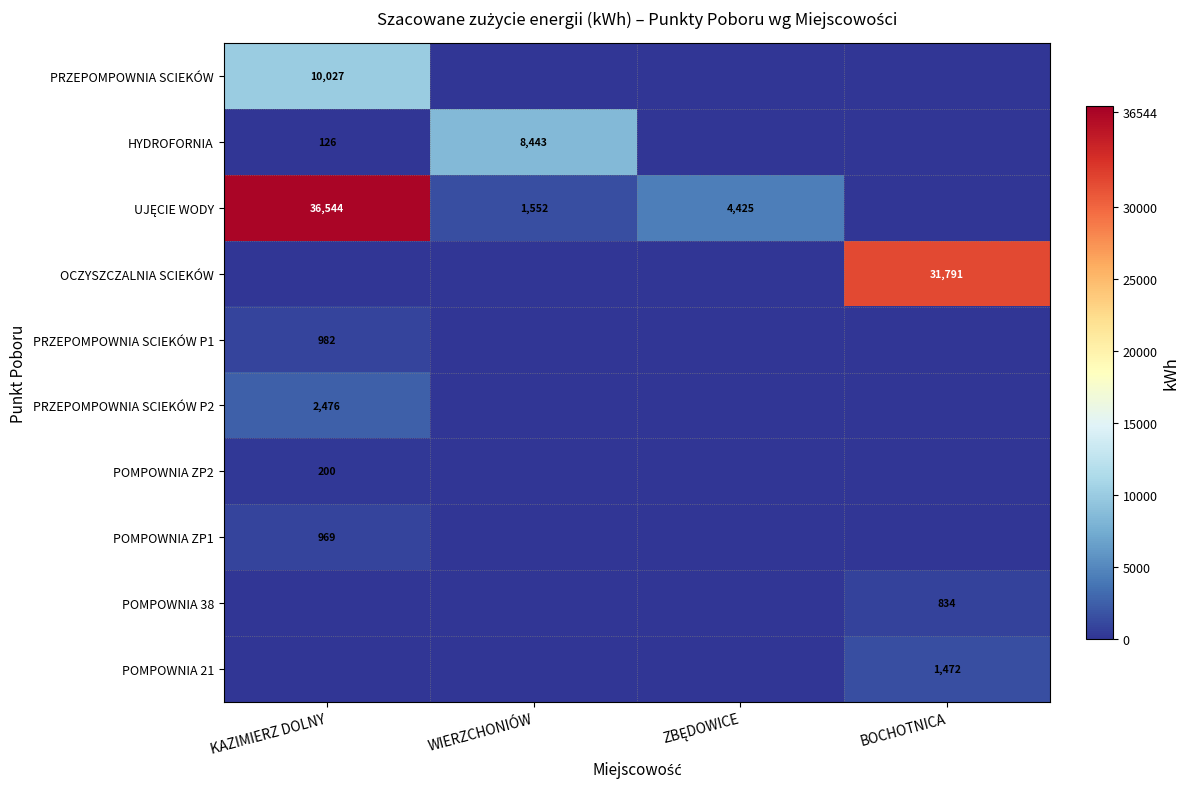

Is it true that PRZEPOMPOWNIA SCIEKÓW equals 2942 at KAZIMIERZ DOLNY?

False